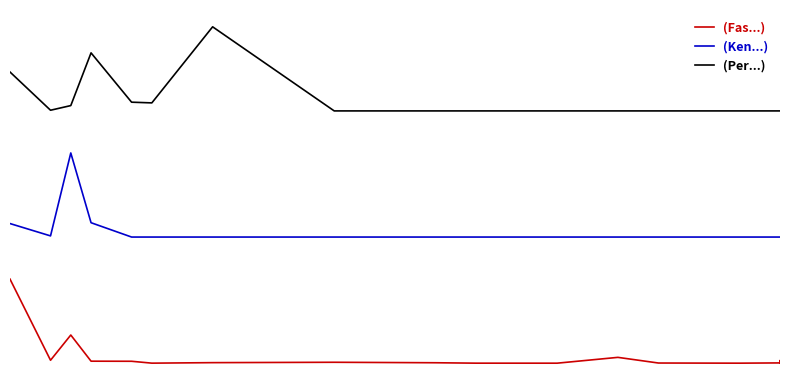

True or false: Fasilitas Kesehatan has more than 0 interior local peaks.

True